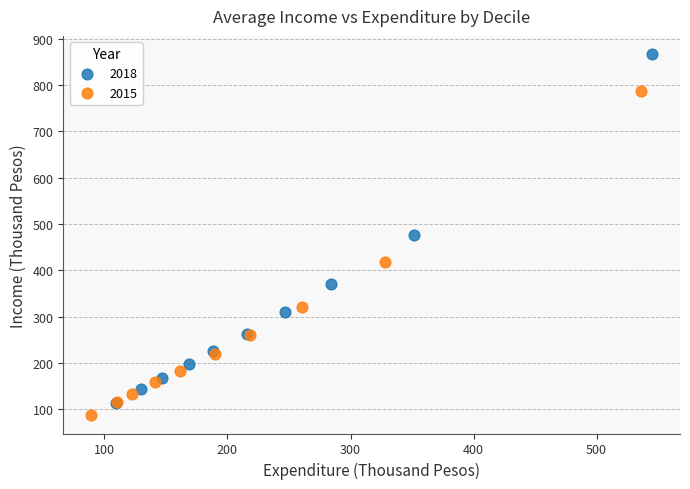

Which series has the largest Y range (max minus min)?

2018